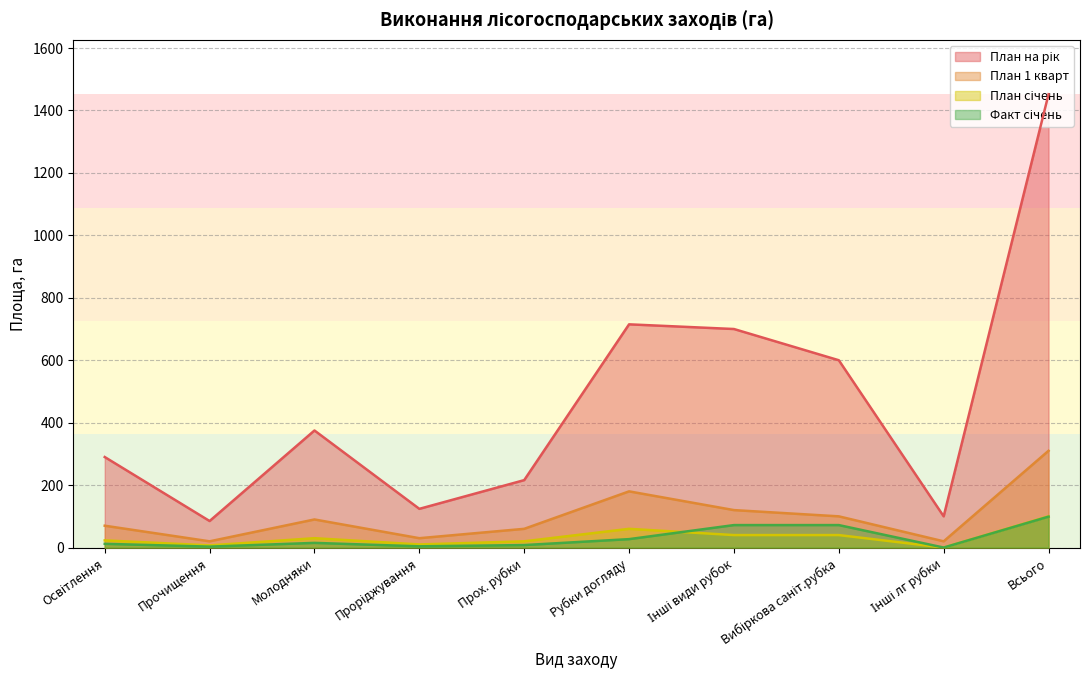

What is the highest value of the Факт січень series?

99